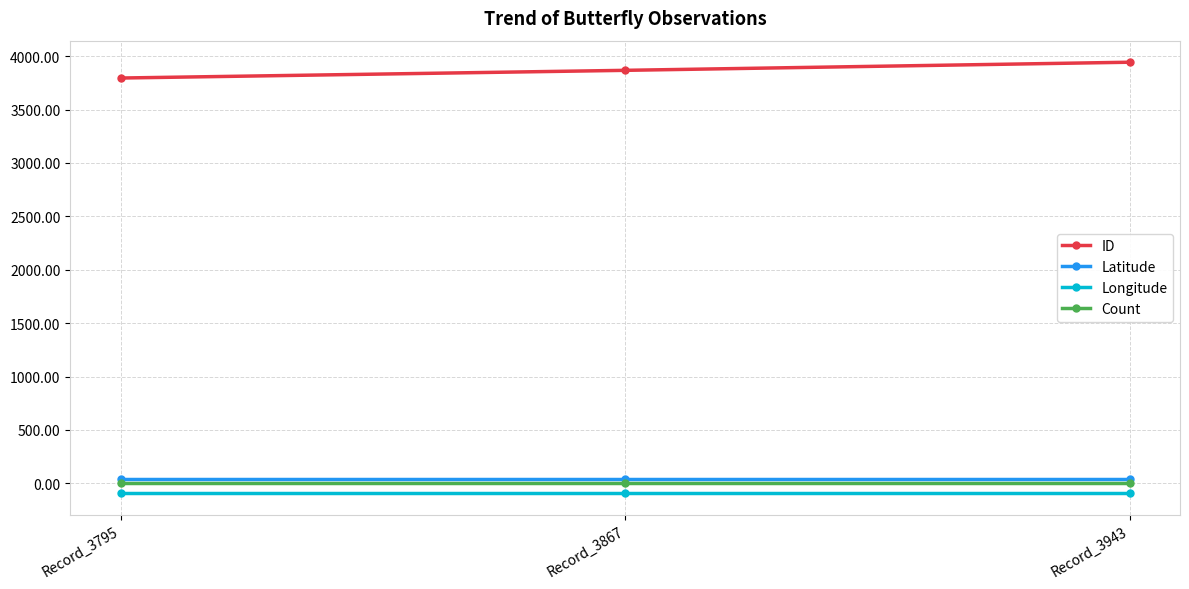

Rank the categories by ID value from highest to lowest.

Record_3943, Record_3867, Record_3795